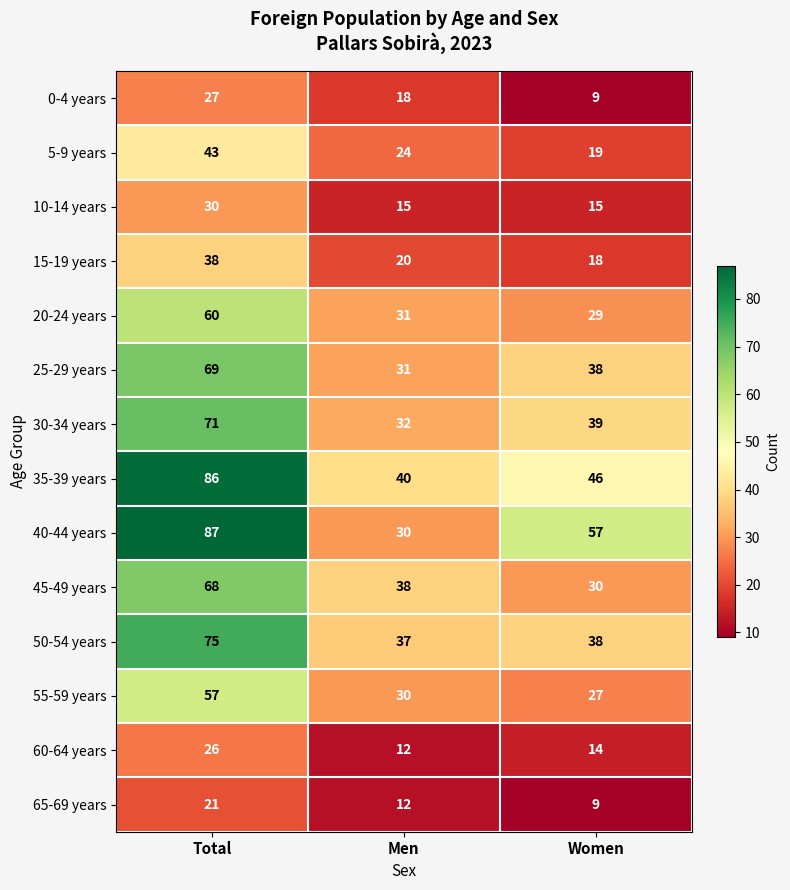

At which category is the sum across all series the highest?

Total